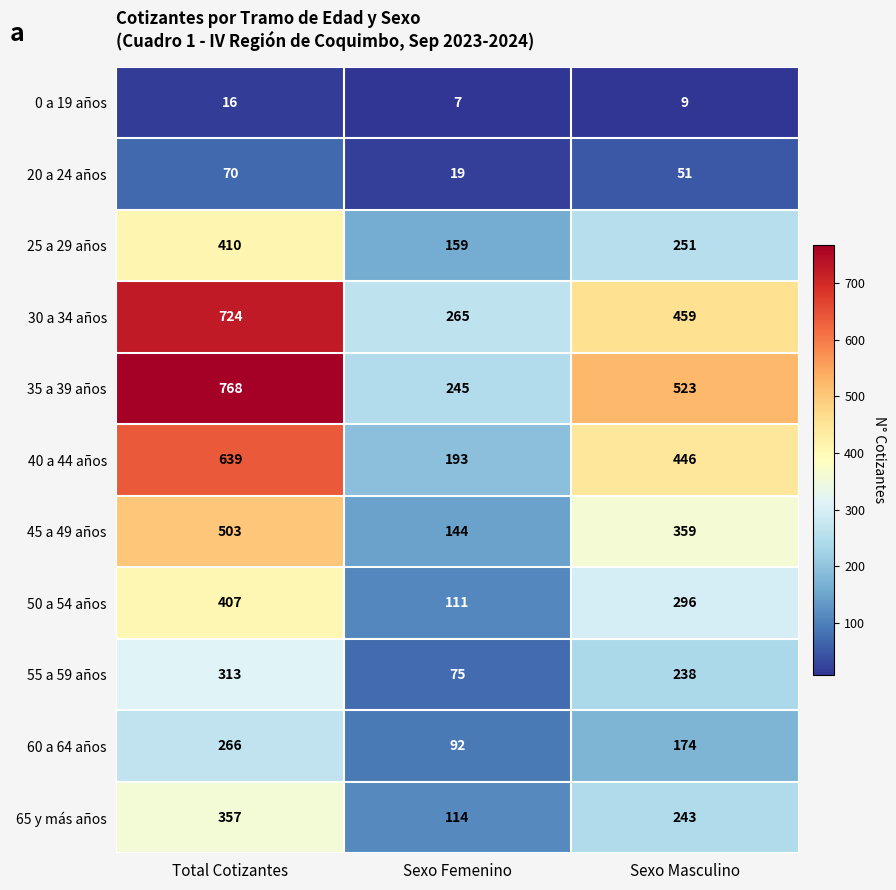

Where is 30 a 34 años nearest to the value 494?

Sexo Masculino